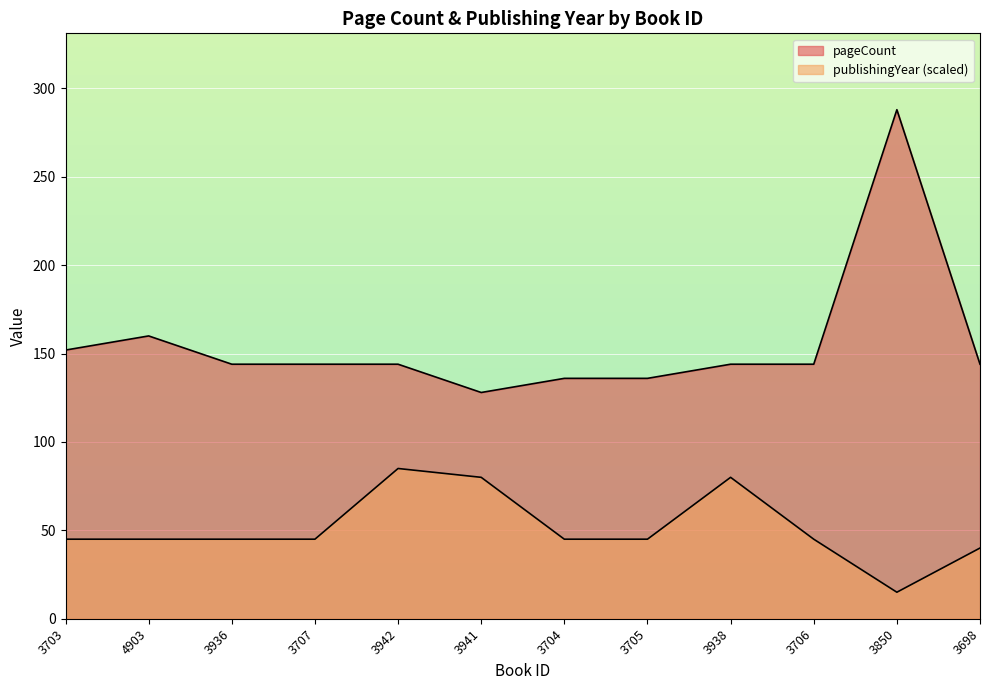

What is the approximate value of publishingYear at 3850, to the nearest 10?

20